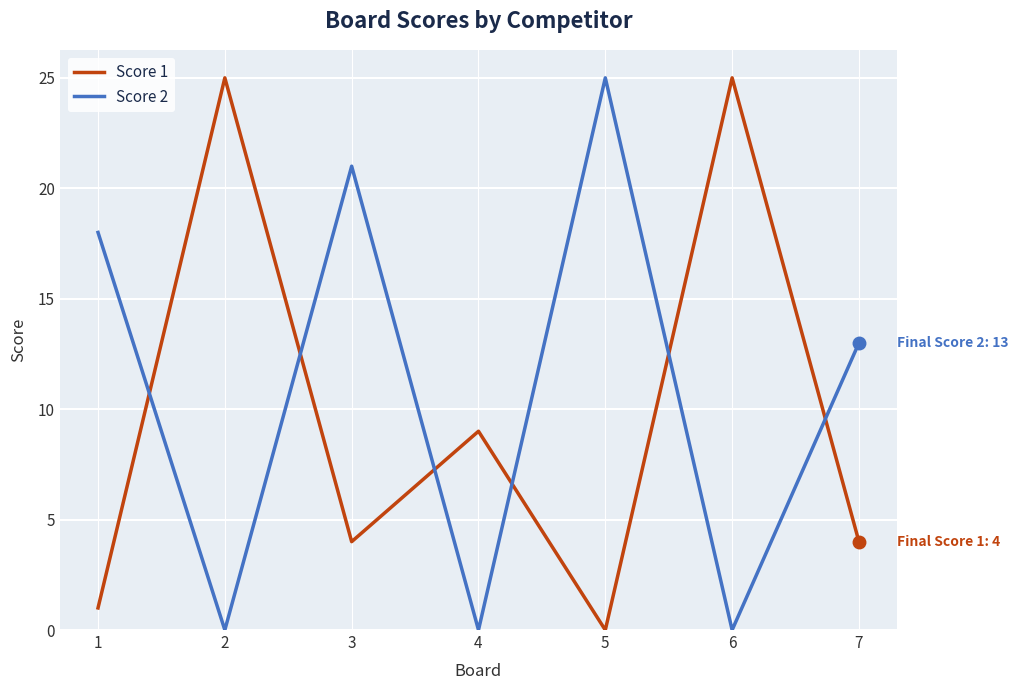

Where do Score 1 and Score 2 first cross each other?

1 and 2